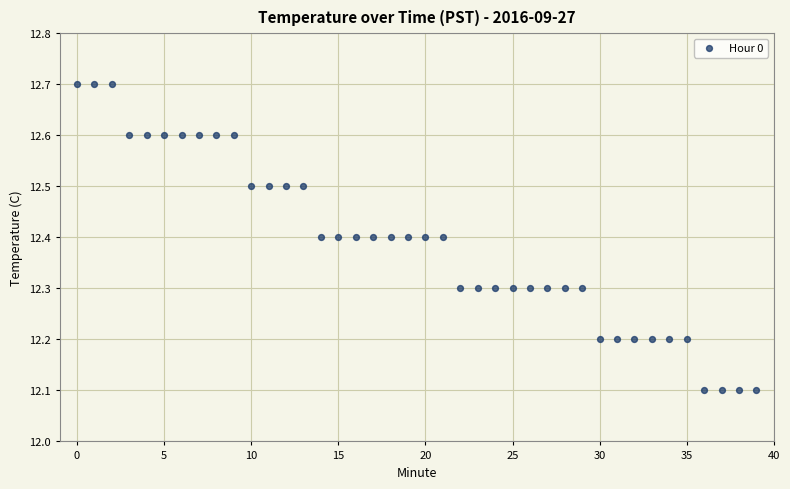

What is the range of Y values (max minus min)?

0.6